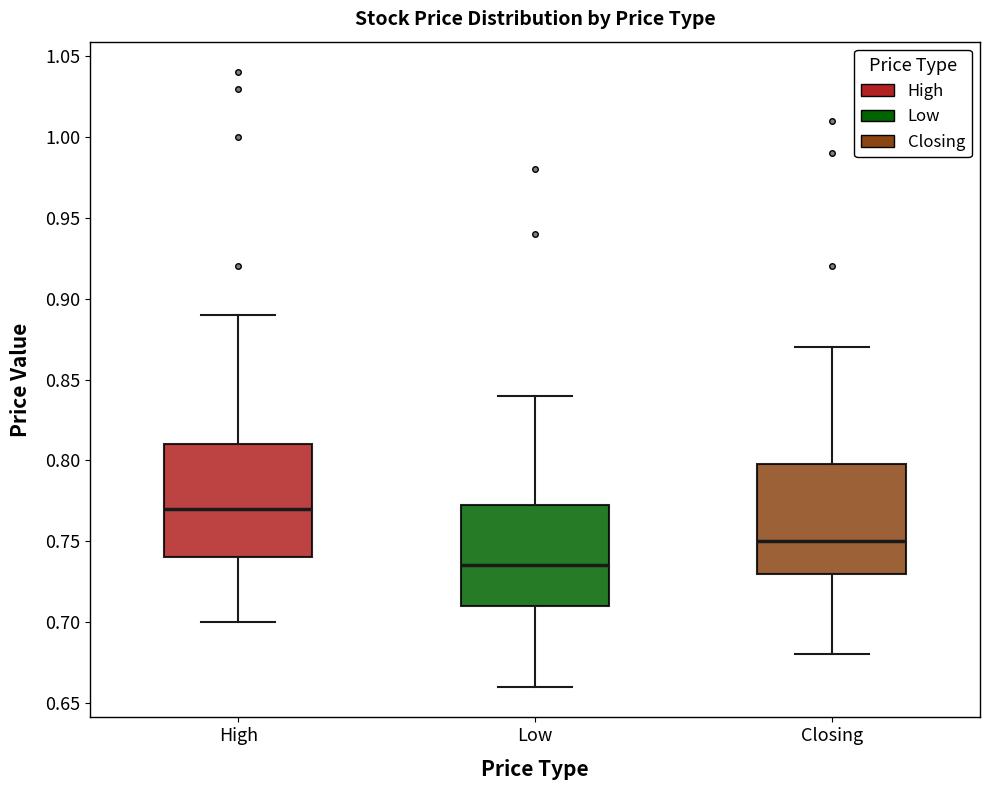

Where is the lower edge of the box for Closing on the y-axis? The values are not printed on the chart, so give them approximately, as read against the axis.

0.730